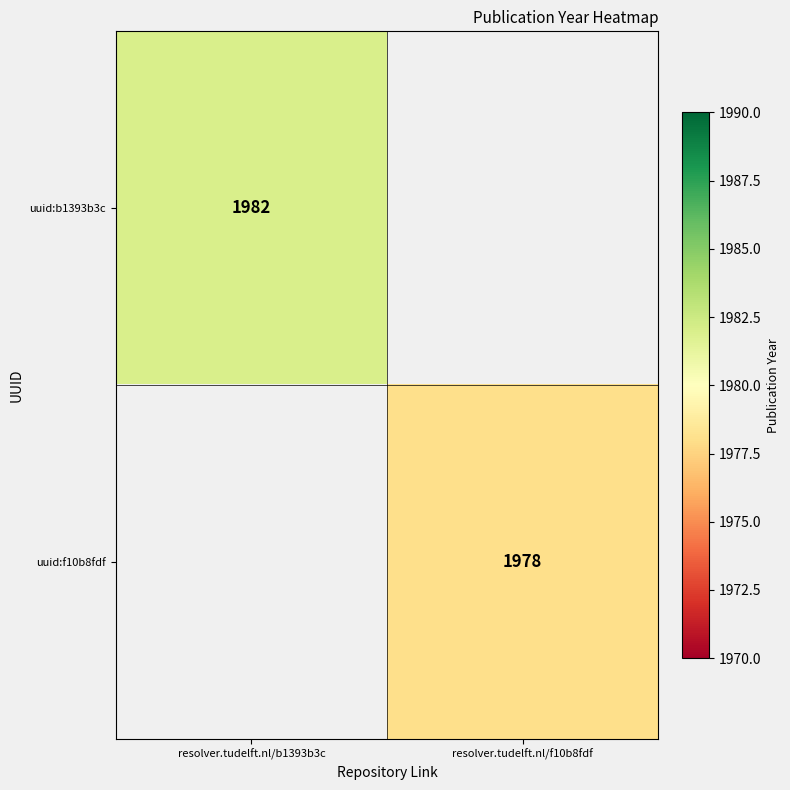

True or false: uuid:f10b8fdf has a value of 3272 at resolver.tudelft.nl/f10b8fdf.

False